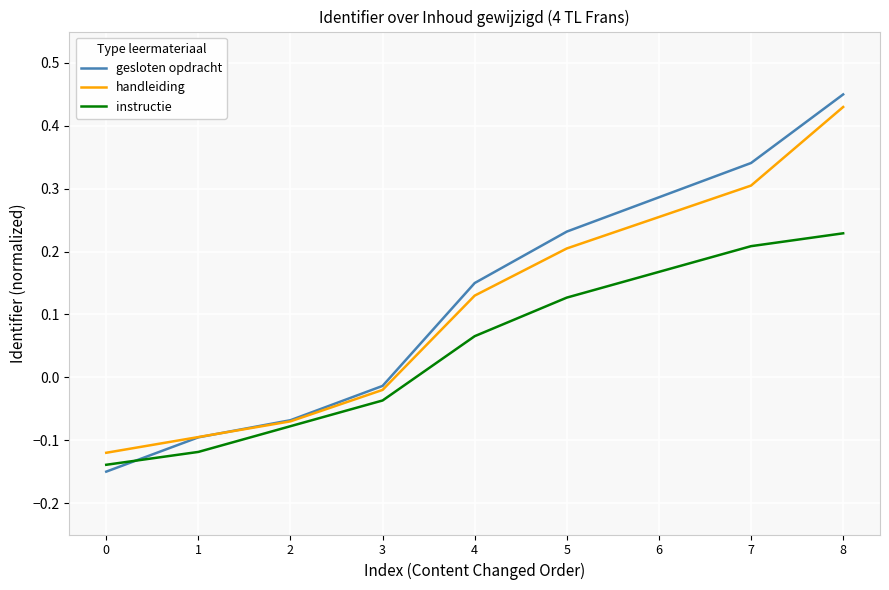

At which label does instructie reach its peak?

8